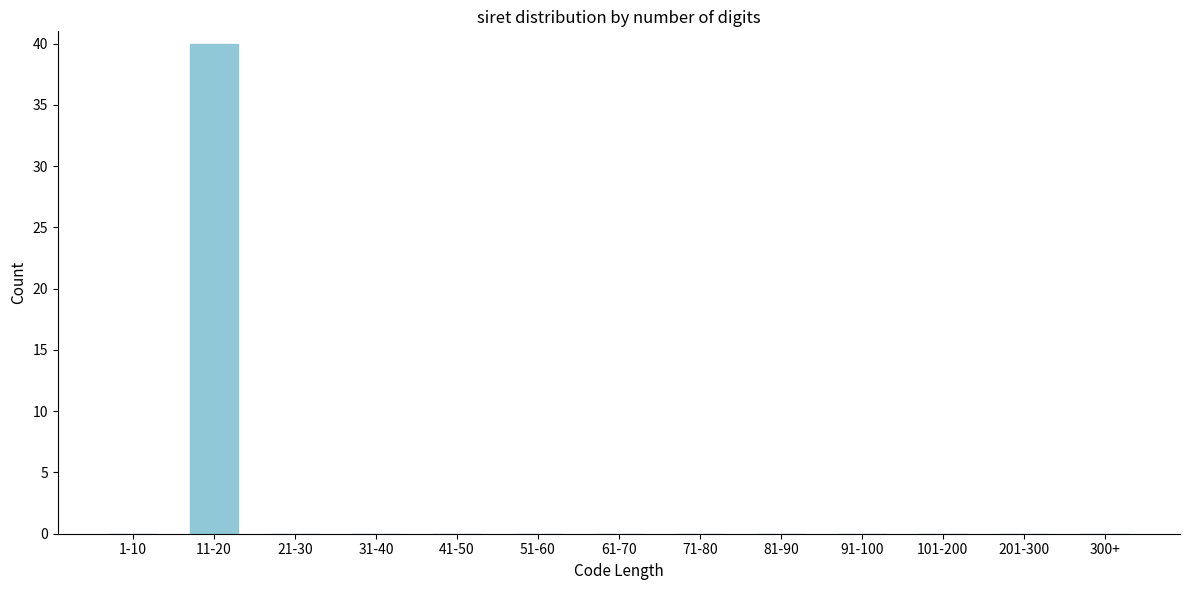

Reading right to left, transcribe all the data shown in this chart.

300+=0	201-300=0	101-200=0	91-100=0	81-90=0	71-80=0	61-70=0	51-60=0	41-50=0	31-40=0	21-30=0	11-20=40	1-10=0